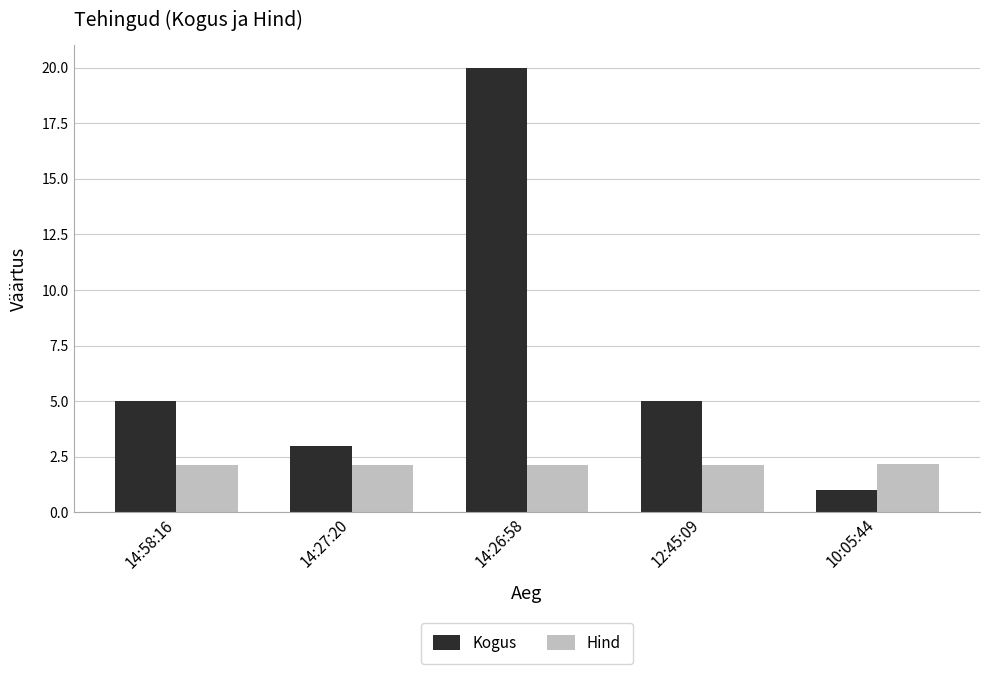

What is the maximum value shown in the chart?

20.0